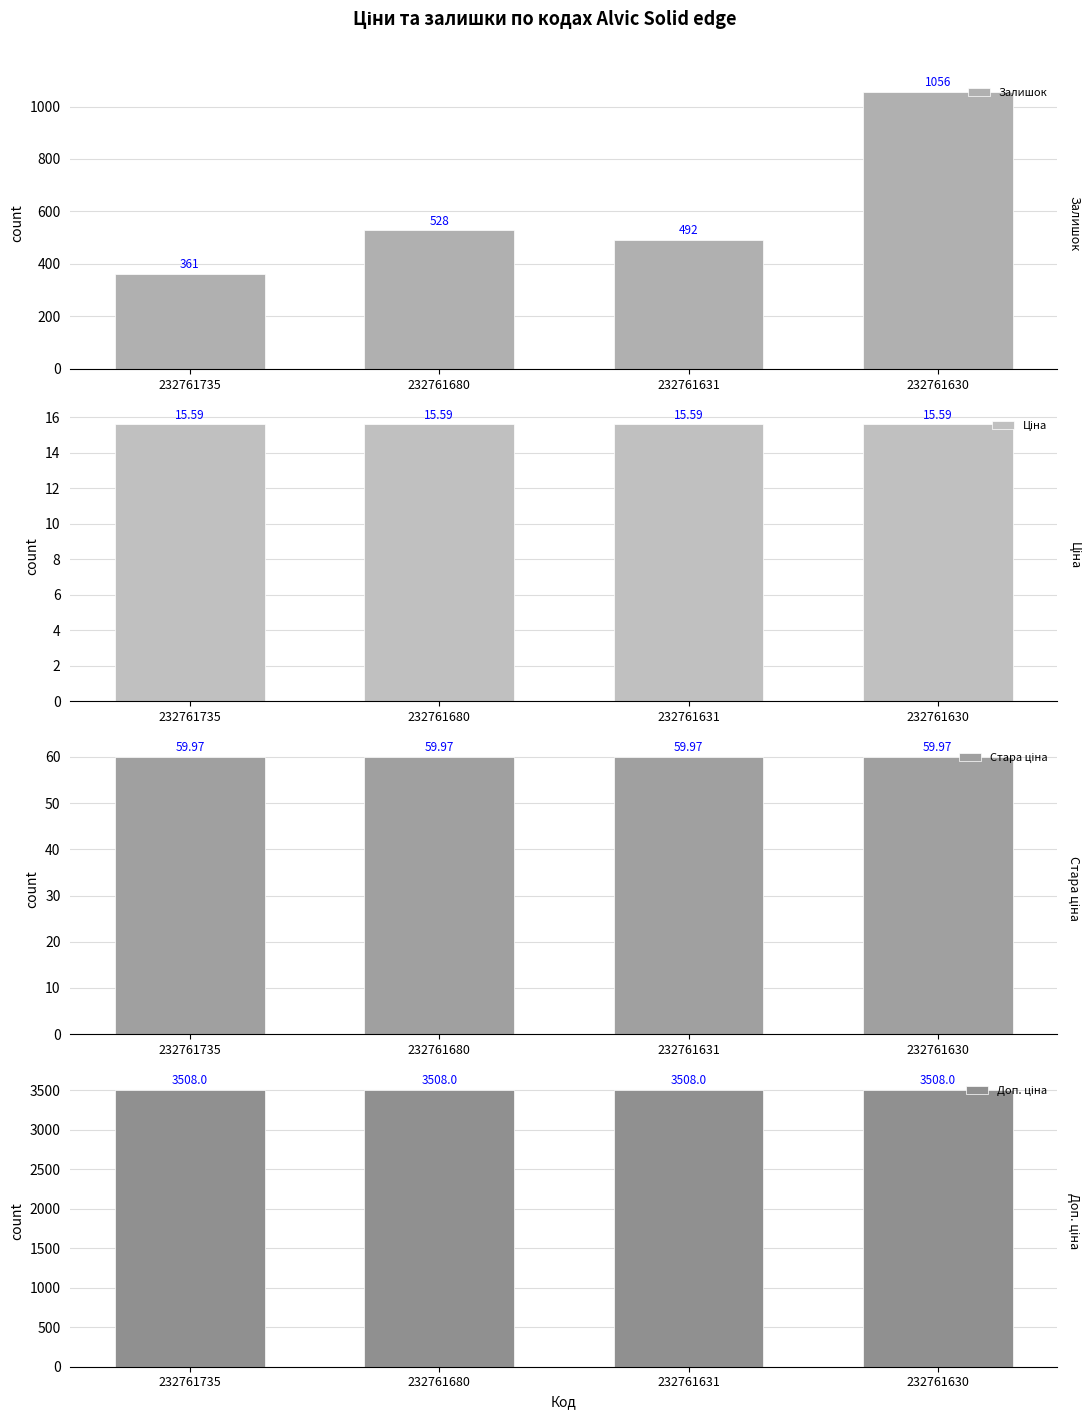

Which category has the highest value across all series?

232761735